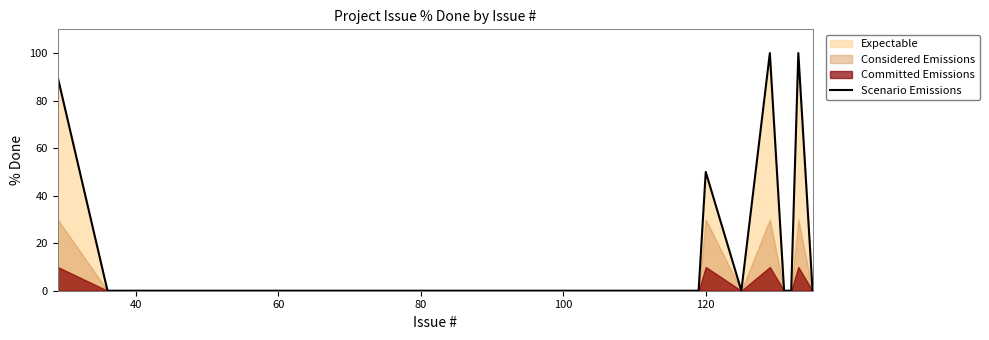

What is the sum of all values?

340